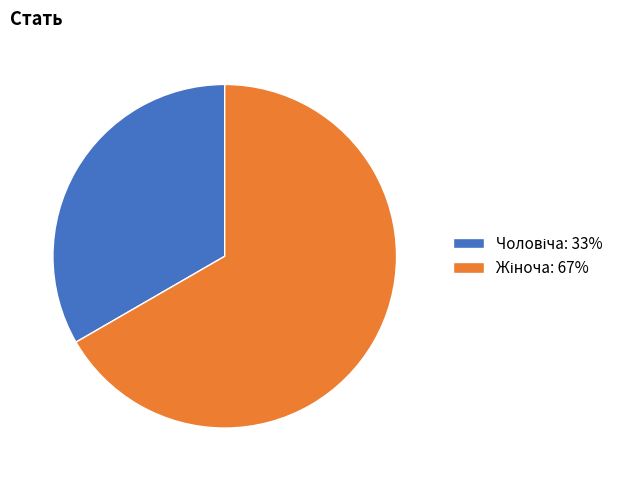

How many segments does this pie chart have?

2